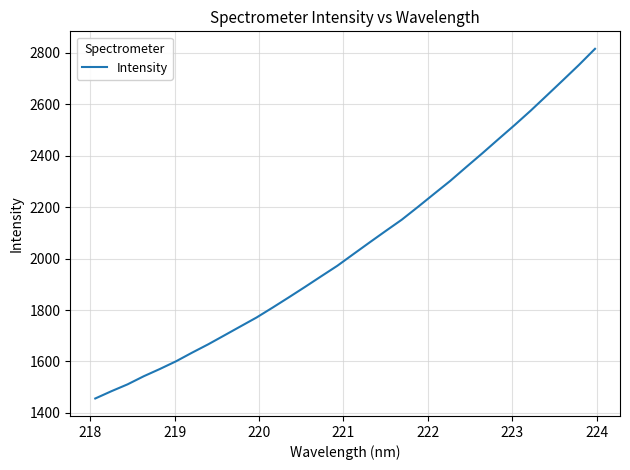

Count the number of categories in the chart.

32